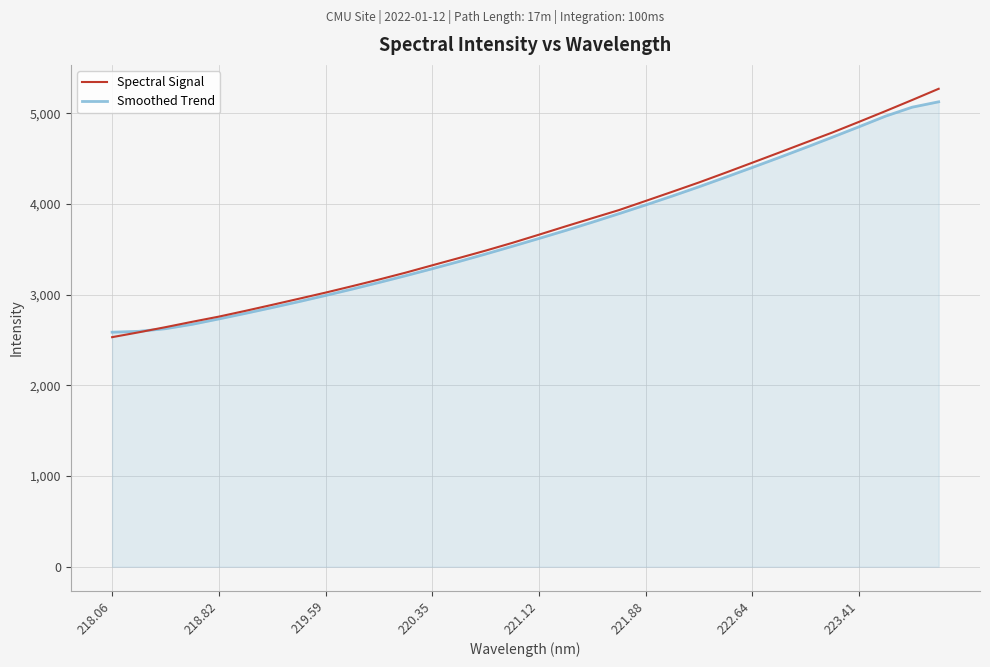

What is the greatest value displayed?

5270.0